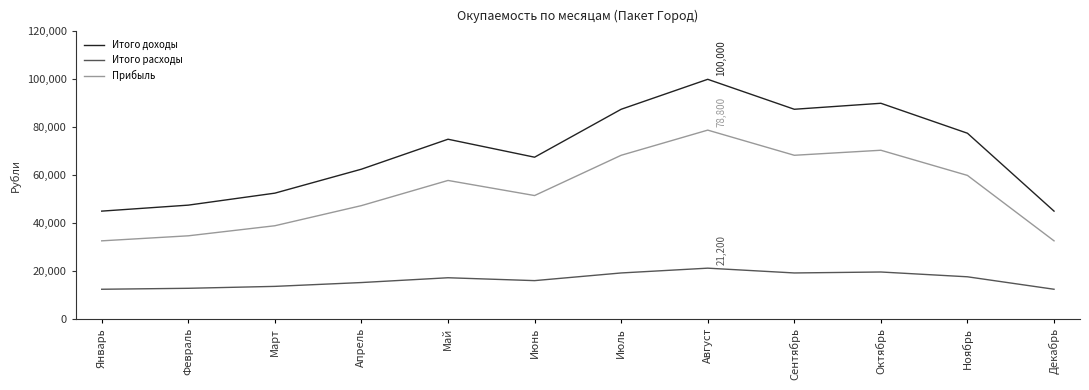

What is the difference between the Прибыль values at Июнь and Декабрь?

18900